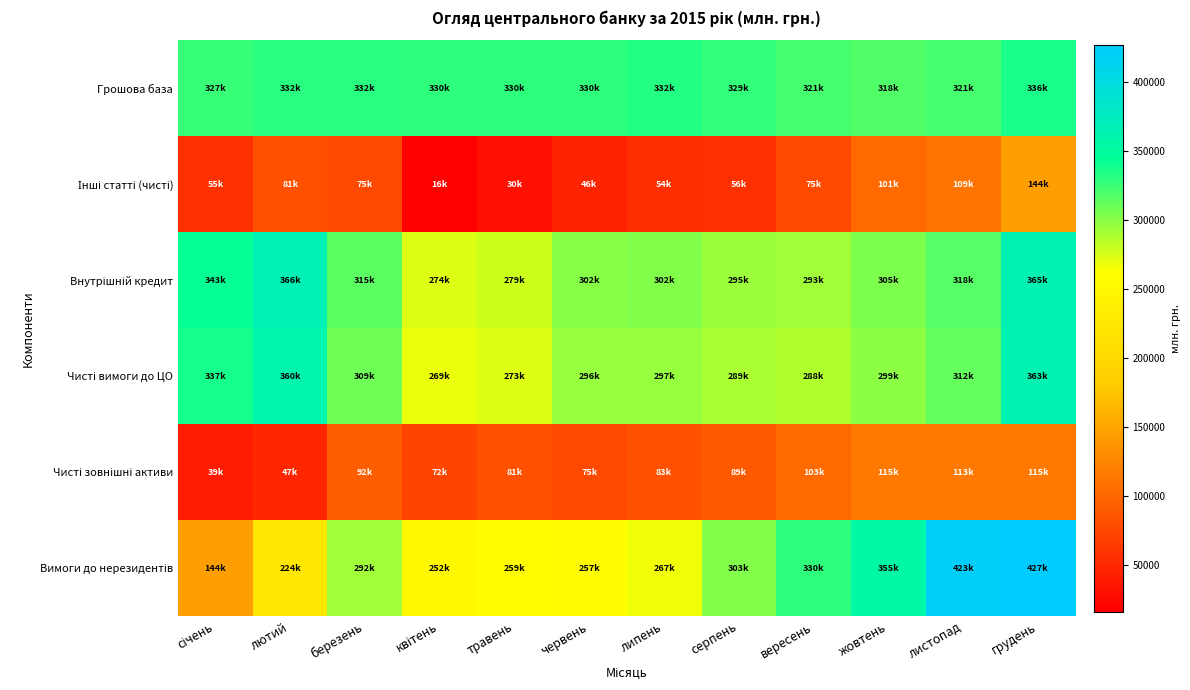

What is the smallest value displayed?

16335.2